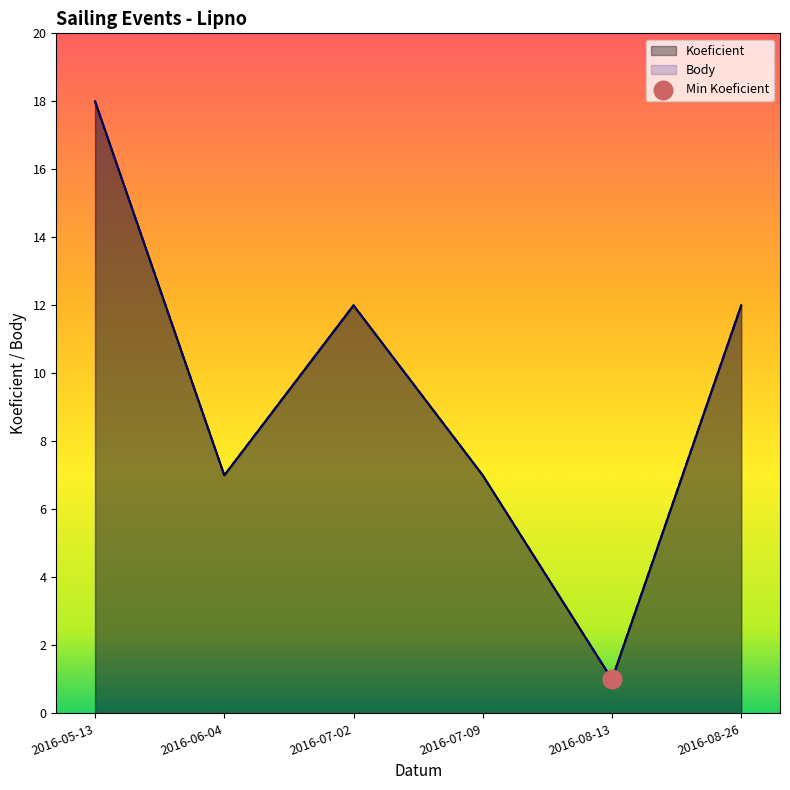

Which series has the largest Y range (max minus min)?

Koeficient